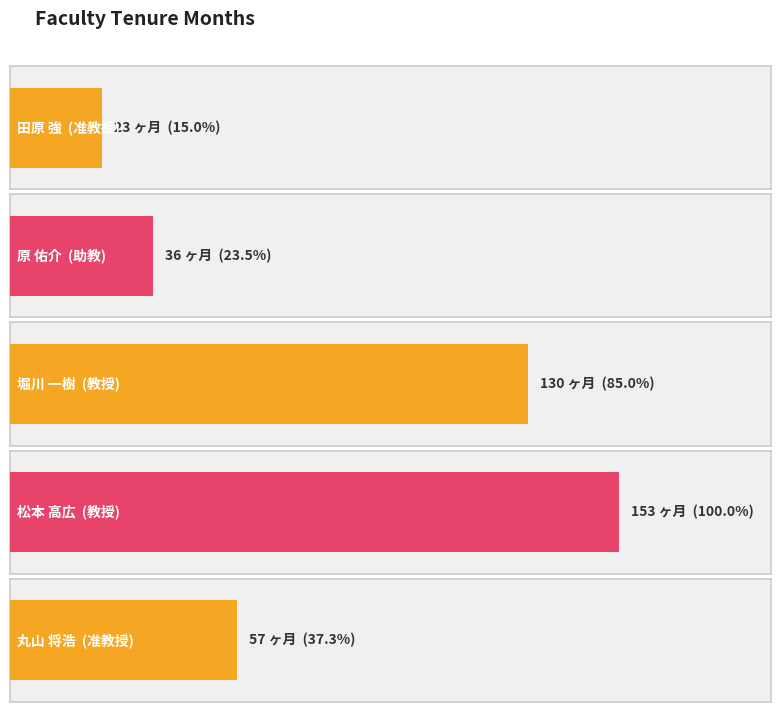

What is the label of the 3rd bar from the left?

堀川 一樹